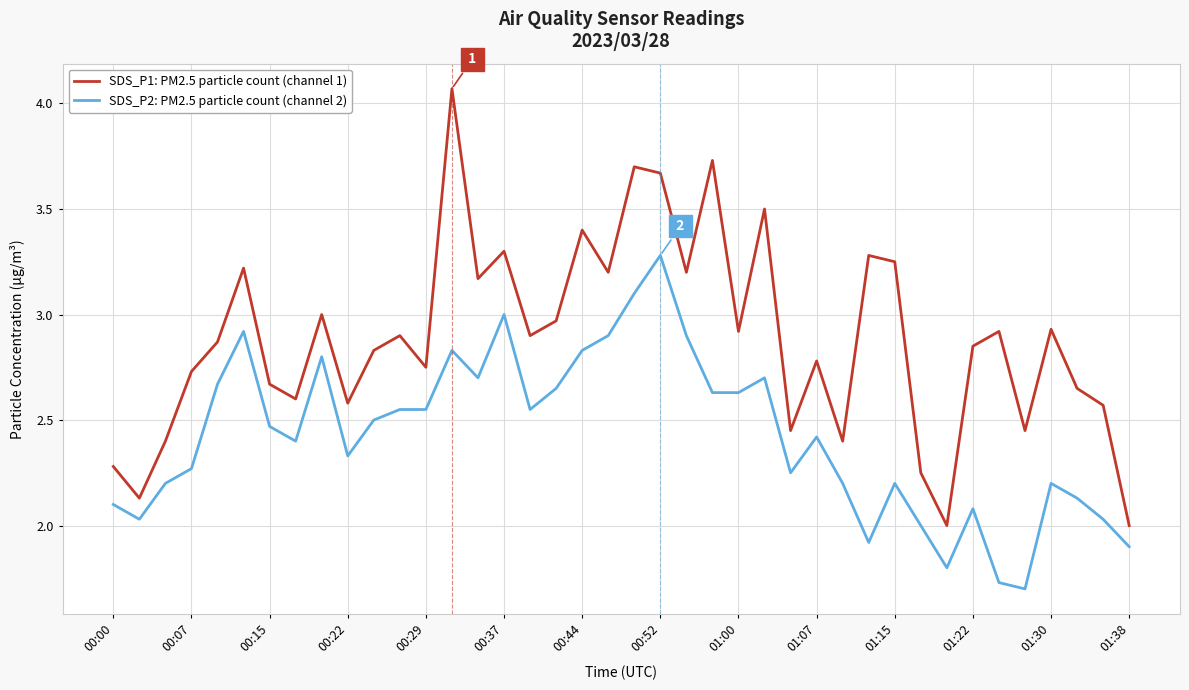

How many lines are shown in the chart?

2